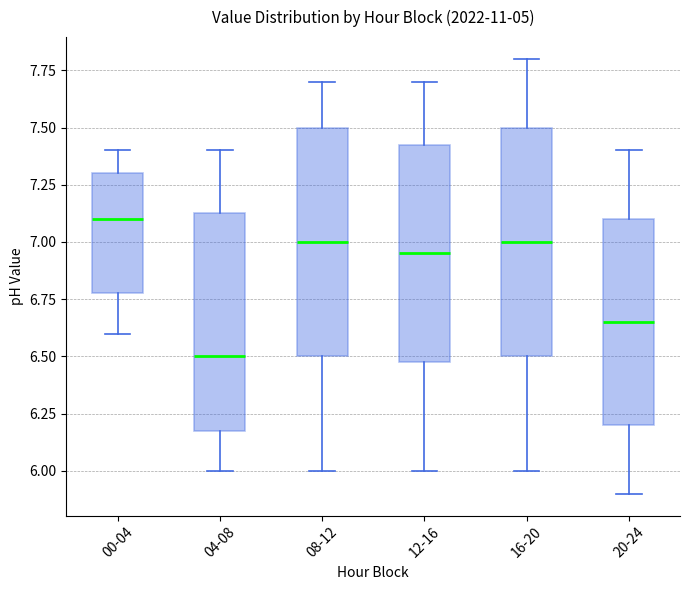

Reading left to right, read every box against the y-axis: the position of its median line, the range the box covers, and the ends of its whiskers. The values are not printed on the chart, so give them approximately, as read against the axis.

00-04: median 7.10, box 6.80 to 7.30, whiskers 6.60 to 7.40
04-08: median 6.50, box 6.20 to 7.15, whiskers 6.00 to 7.40
08-12: median 7.00, box 6.50 to 7.50, whiskers 6.00 to 7.70
12-16: median 6.95, box 6.50 to 7.45, whiskers 6.00 to 7.70
16-20: median 7.00, box 6.50 to 7.50, whiskers 6.00 to 7.80
20-24: median 6.65, box 6.20 to 7.10, whiskers 5.90 to 7.40